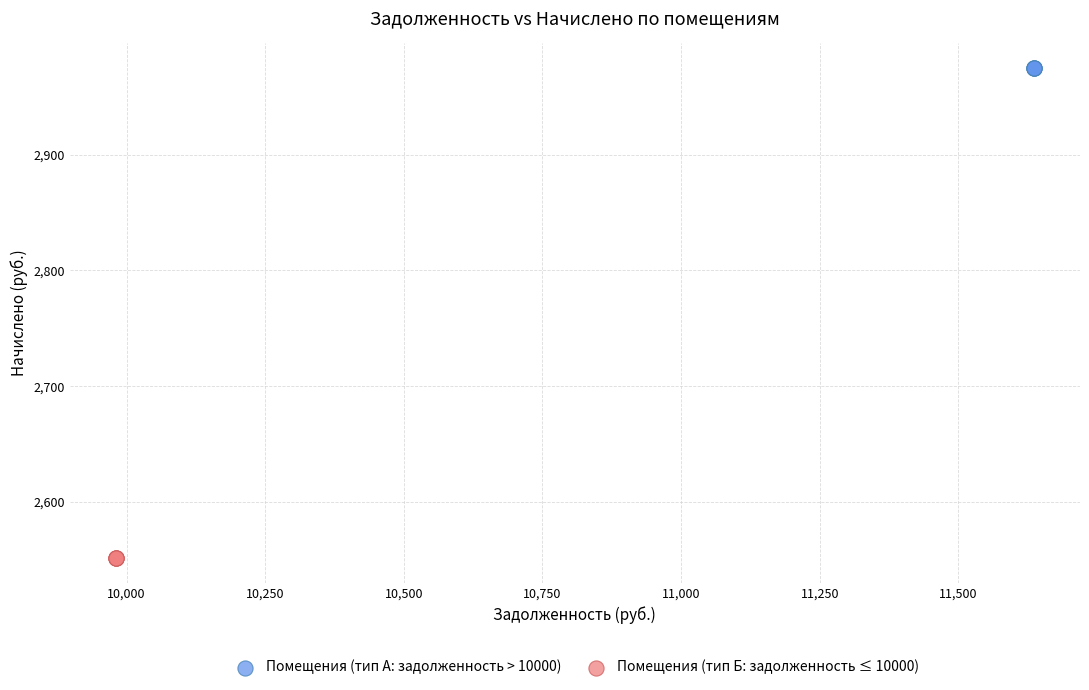

Which series contains the lowest Y value?

Помещения (тип Б: задолженность ≤ 10000)